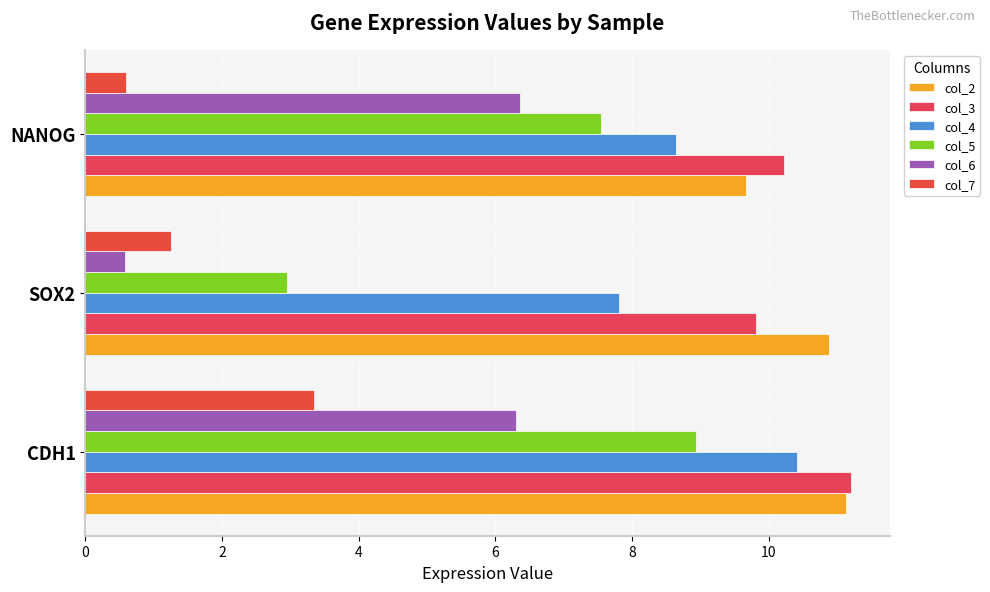

How many values in the col_7 series exceed 1?

2